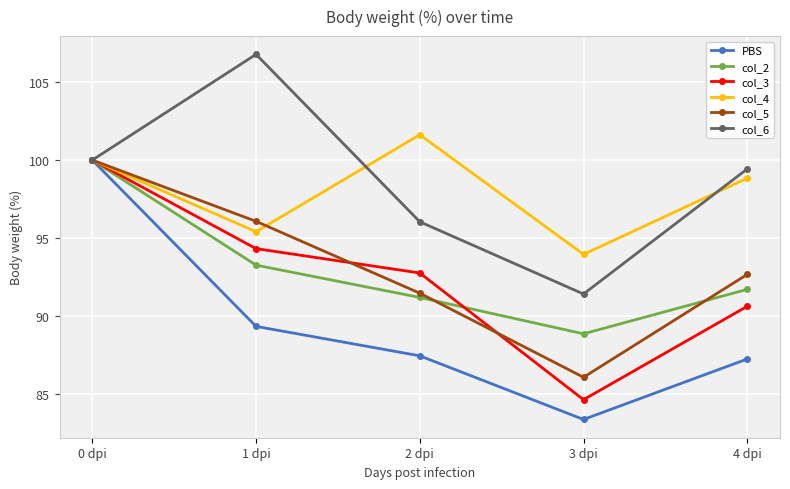

What is the difference between the col_5 values at 2 dpi and 0 dpi?

8.5